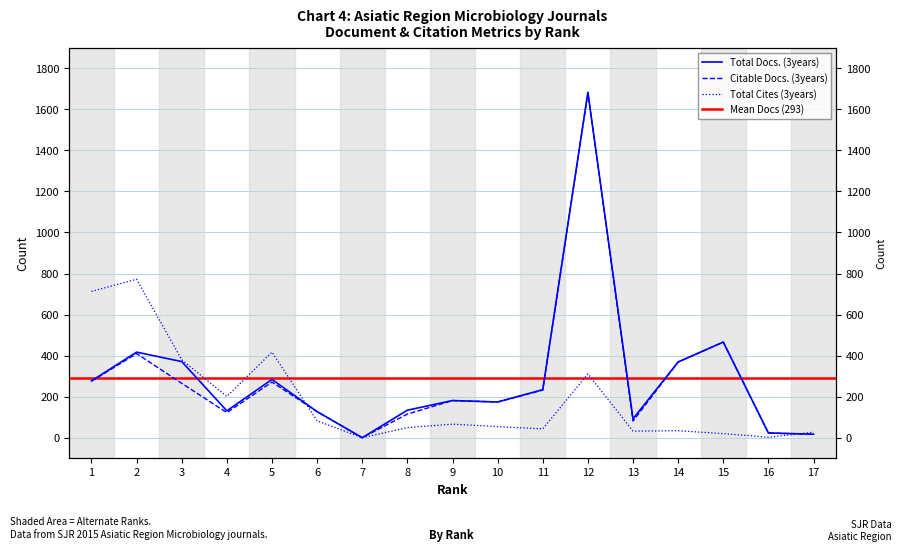

What is the value of the Citable Docs. (3years) point at the 9th from the left?

181